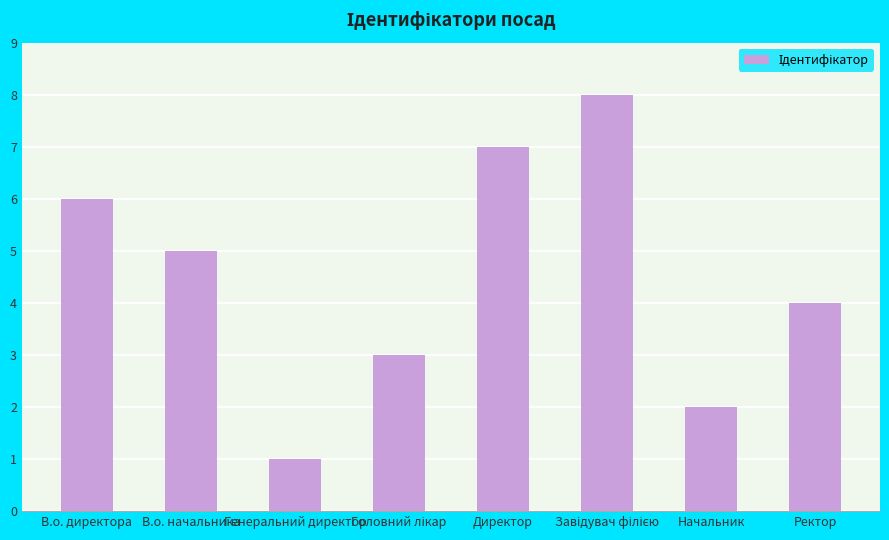

What is the difference between the maximum and minimum values?

7